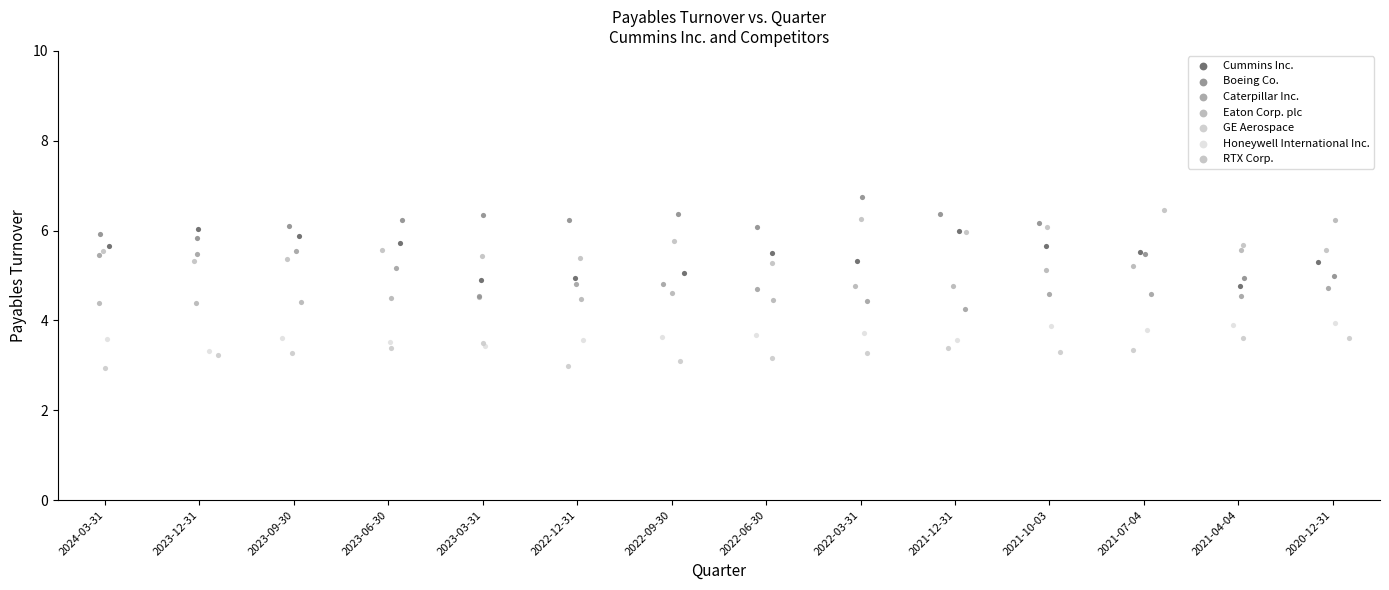

Which series reaches the maximum Y coordinate?

Boeing Co.